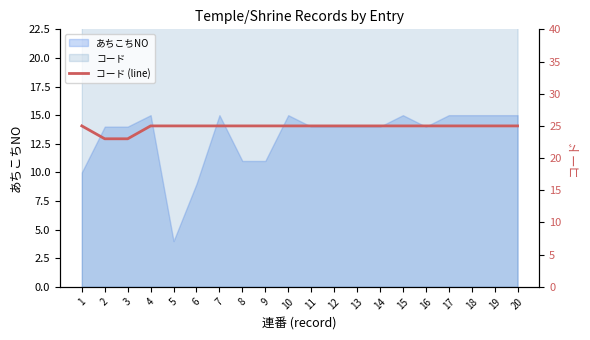

Read the value at 18.

25